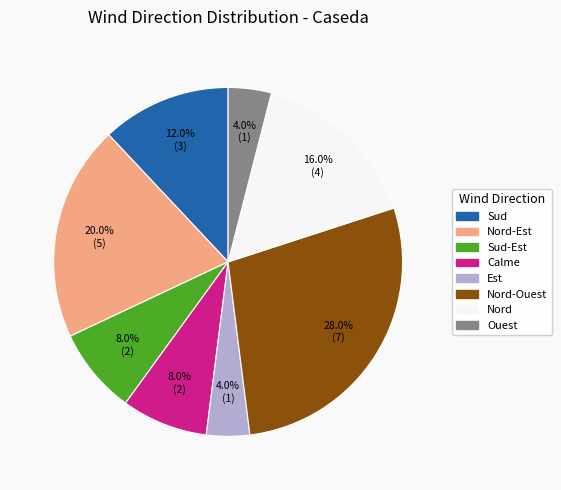

True or false: Sud-Est accounts for 8% of the total.

True